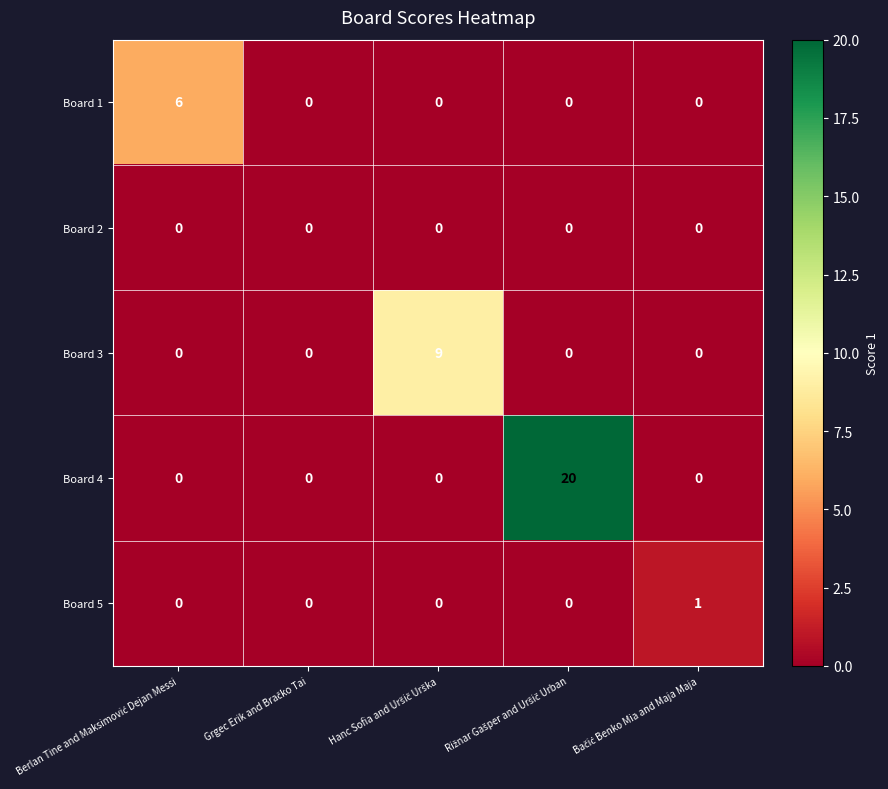

Which series has the widest spread of values?

Board 4